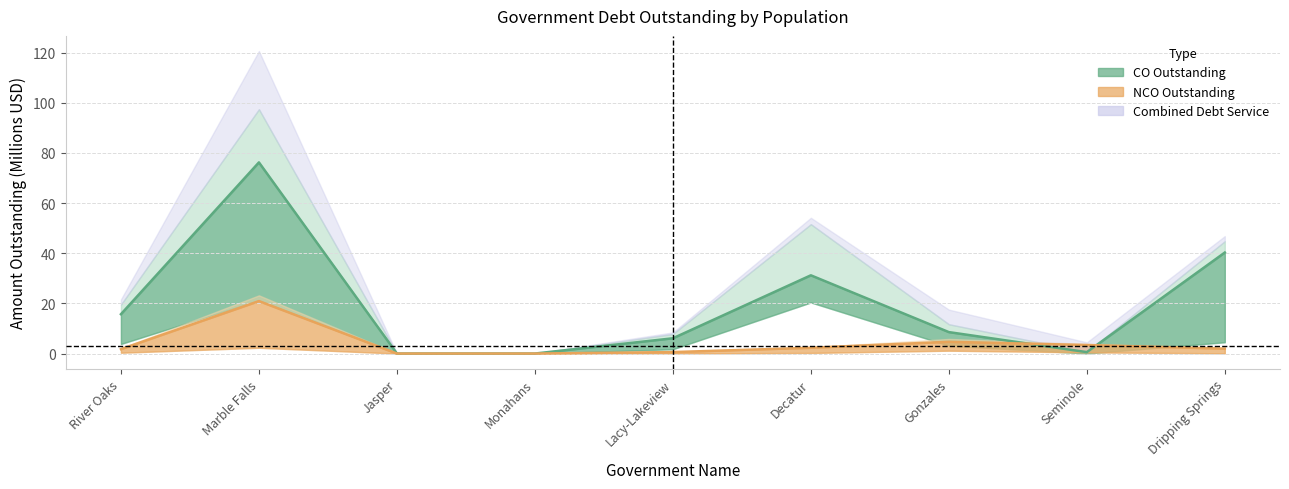

Reading right to left, what are all the values shown in this chart?

COPrincipalOutstanding_line: Dripping Springs=40.3	Seminole=0.6	Gonzales=8.6	Decatur=31.2	Lacy-Lakeview=6.1	Monahans=0.0	Jasper=0.0	Marble Falls=76.2	River Oaks=15.7
NCOPrincipalOutstanding_line: Dripping Springs=2.0	Seminole=3.4	Gonzales=4.7	Decatur=2.3	Lacy-Lakeview=0.6	Monahans=0.0	Jasper=0.0	Marble Falls=20.9	River Oaks=1.8